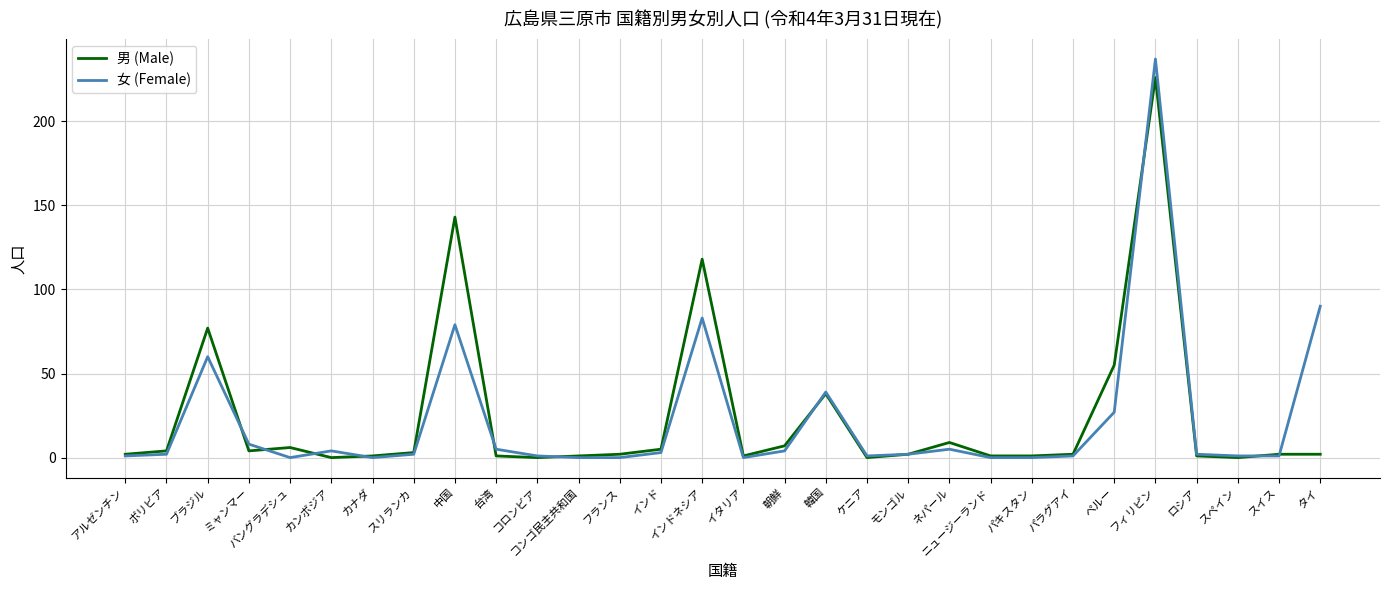

At which label is 男 (Male) closest to 113?

インドネシア